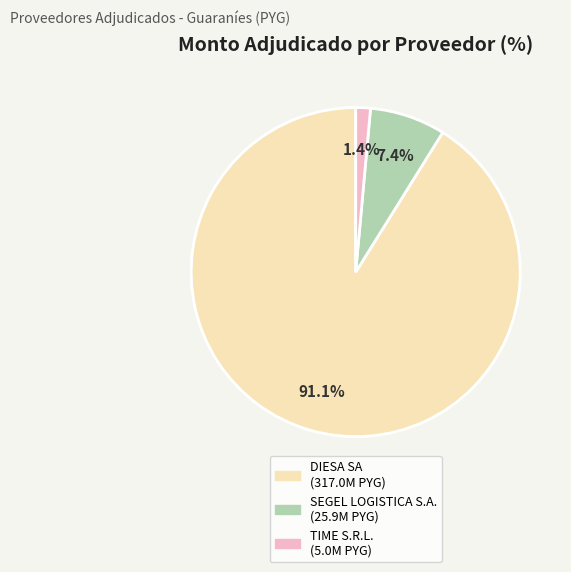

To the nearest percent, what is the difference between the largest and smallest slice percentages?

90%